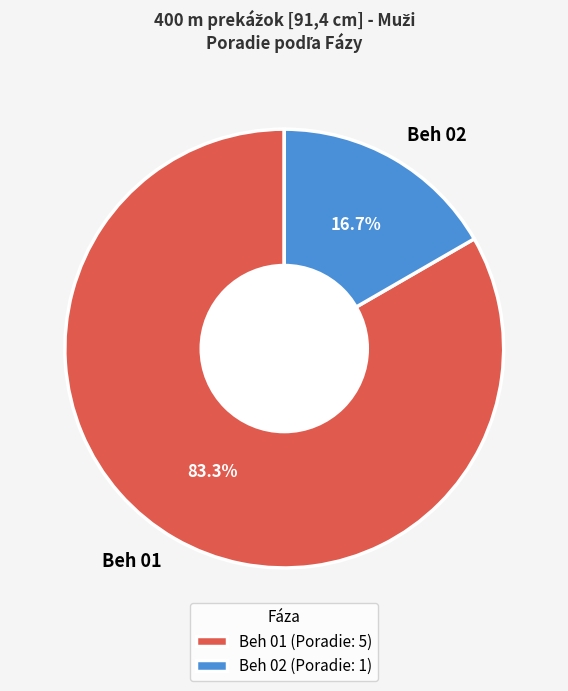

Which slice is the largest?

Beh 01